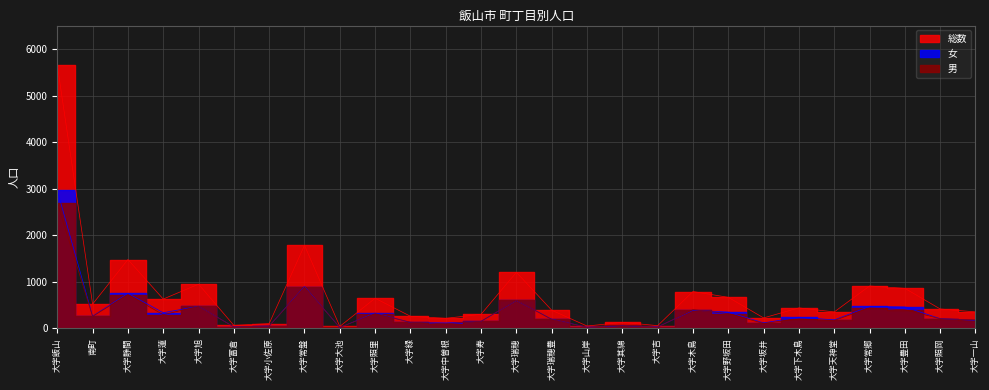

What value does the 男 series have at 大字一山?

182